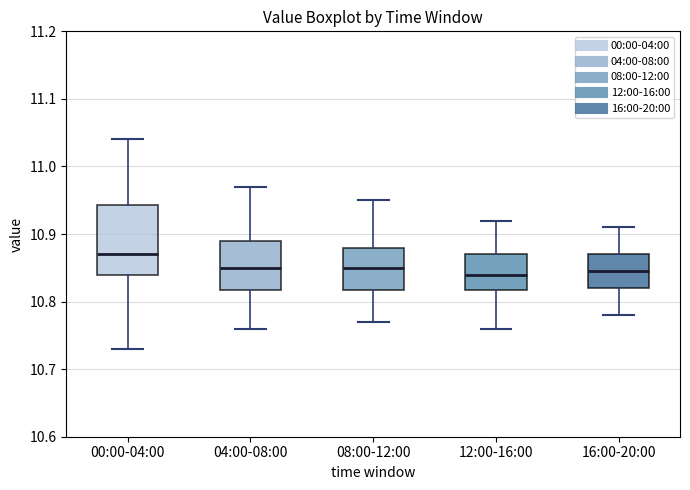

Where is the upper edge of the box for 04:00-08:00 on the y-axis? The values are not printed on the chart, so give them approximately, as read against the axis.

10.89